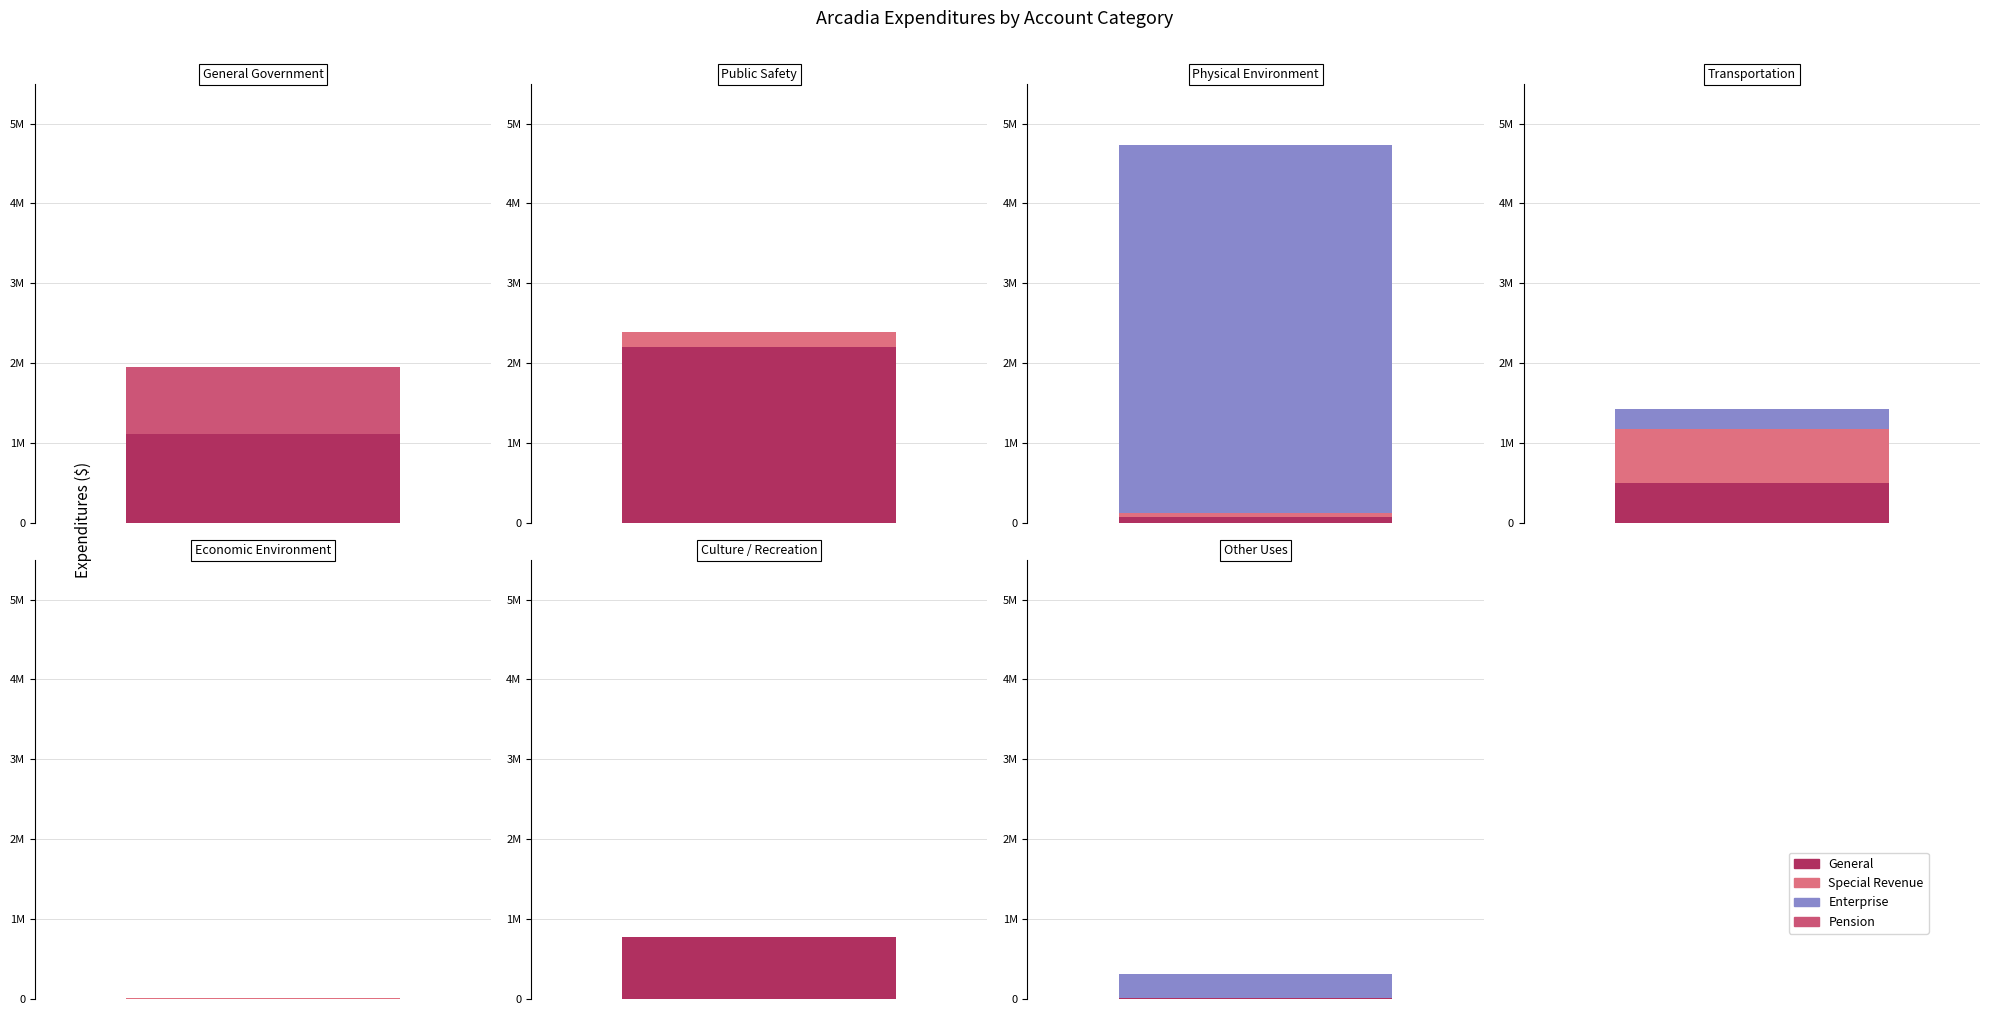

Reading left to right, transcribe all the data shown in this chart.

General: General Government=1117095	Public Safety=2207978	Physical Environment=70015	Transportation=496118	Economic Environment=0	Culture / Recreation=780435	Other Uses=14032
Special Revenue: General Government=0	Public Safety=179242	Physical Environment=58633	Transportation=679298	Economic Environment=11161	Culture / Recreation=0	Other Uses=0
Enterprise: General Government=0	Public Safety=0	Physical Environment=4596815	Transportation=249339	Economic Environment=0	Culture / Recreation=0	Other Uses=301870
Pension: General Government=841018	Public Safety=0	Physical Environment=0	Transportation=0	Economic Environment=0	Culture / Recreation=0	Other Uses=0